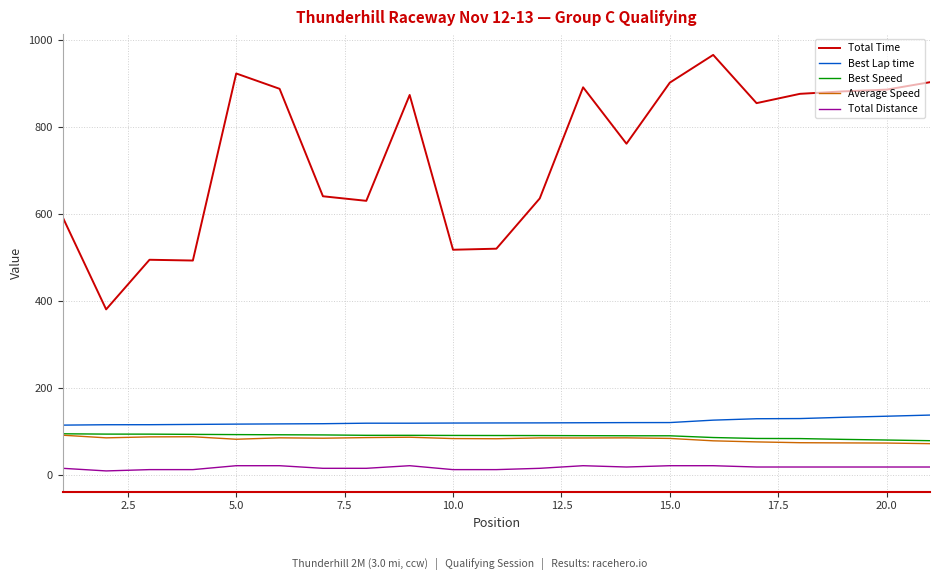

Does the chart have visible grid lines?

Yes